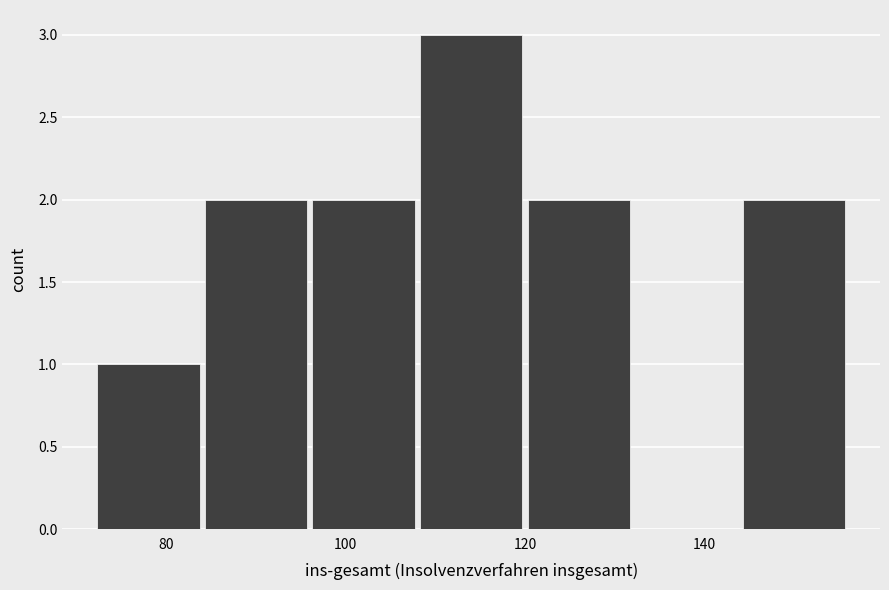

How tall is the bar that spans 84 to 96 on the x-axis? The values are not printed on the chart, so give them approximately, as read against the axis.

2